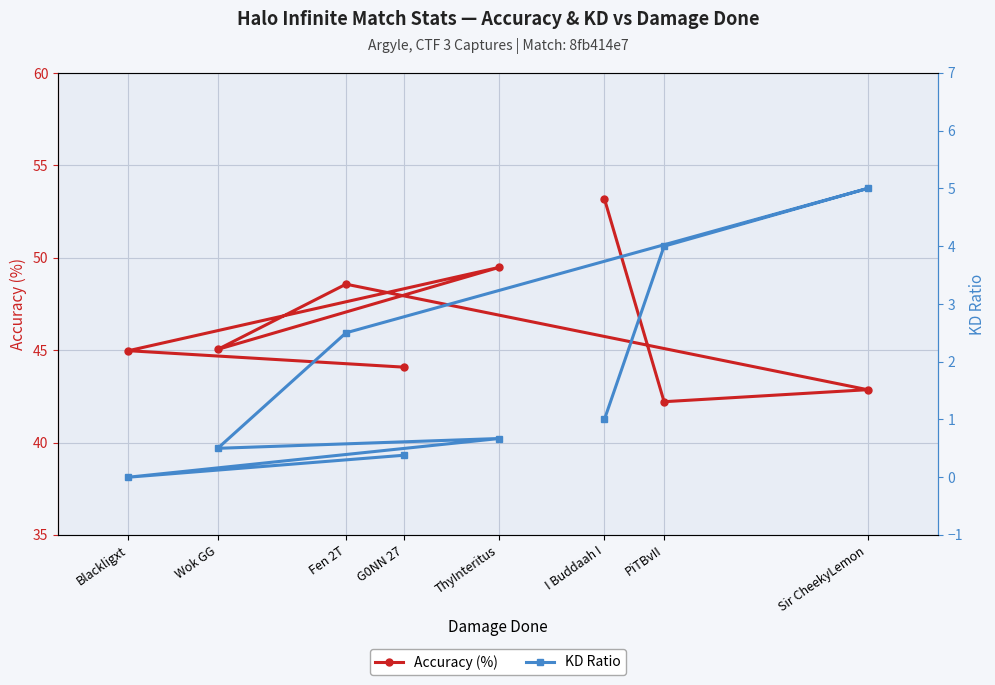

How many lines are shown in the chart?

2